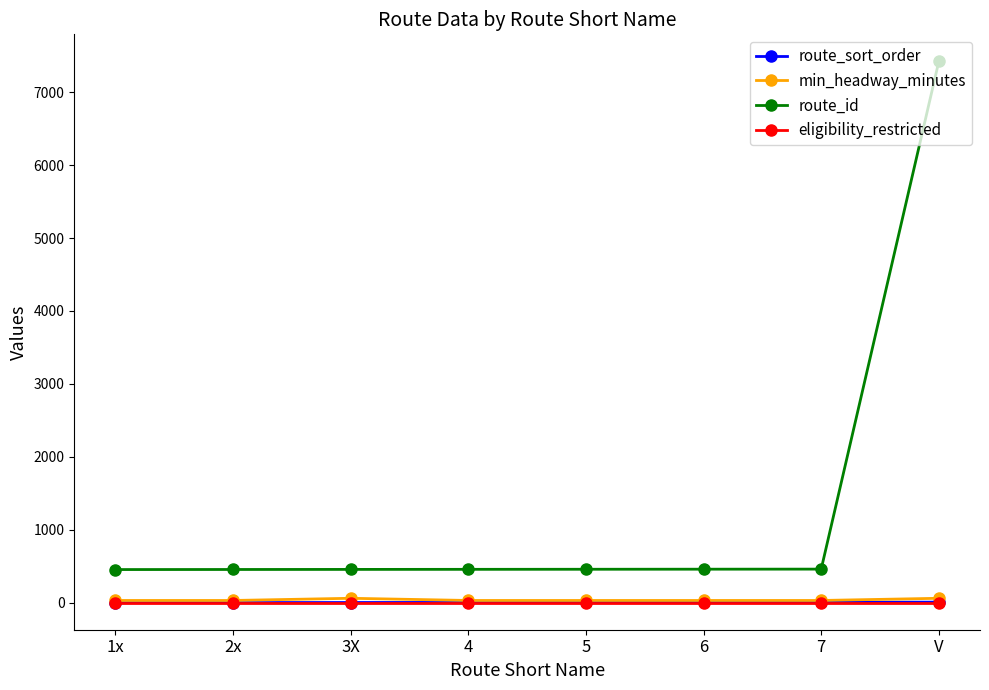

True or false: route_id and route_sort_order cross at least once.

False